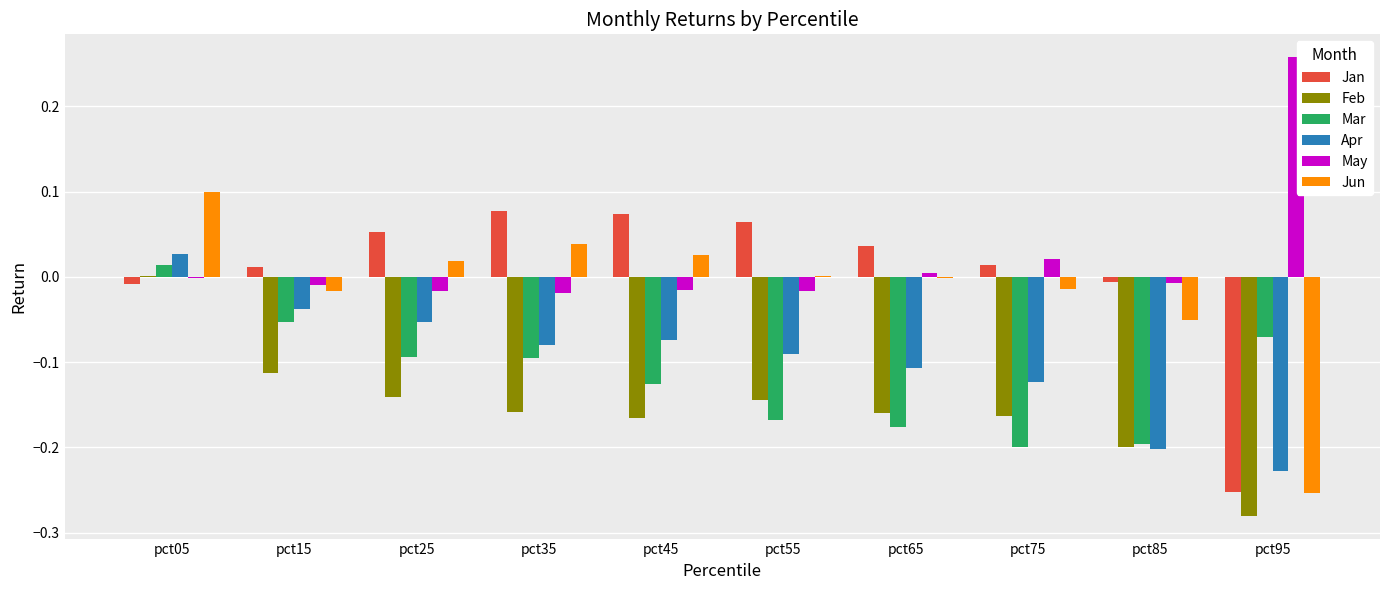

Which series changed the most between pct65 and pct85?

Apr